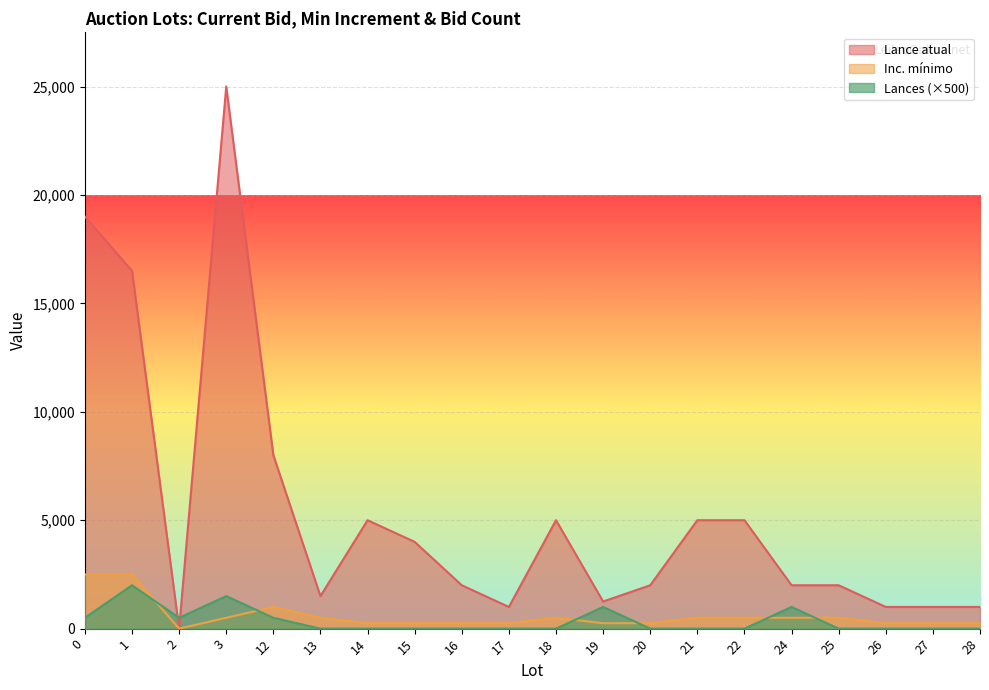

Between 14 and 18, which series saw the biggest shift?

Inc. mínimo